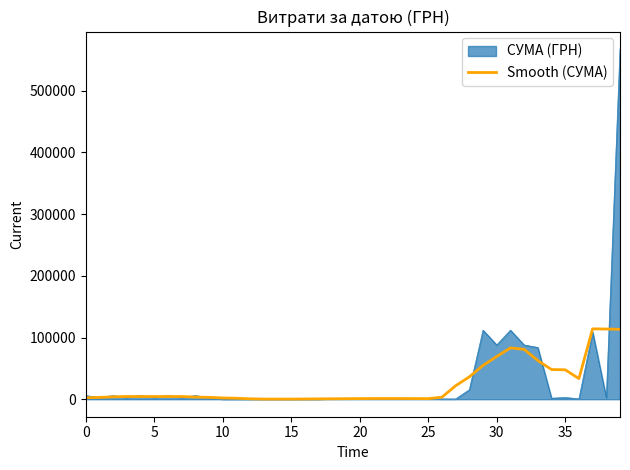

Which series has the largest range (max minus min)?

СУМА (ГРН)